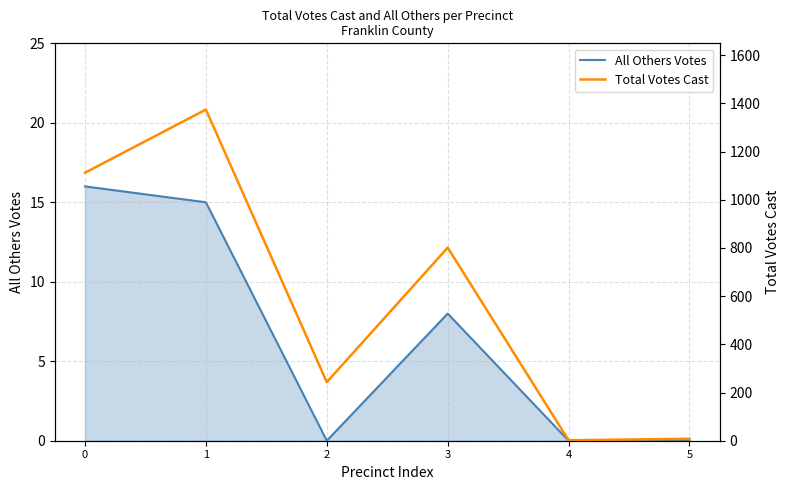

Where is All Others Votes nearest to the value 8?

3